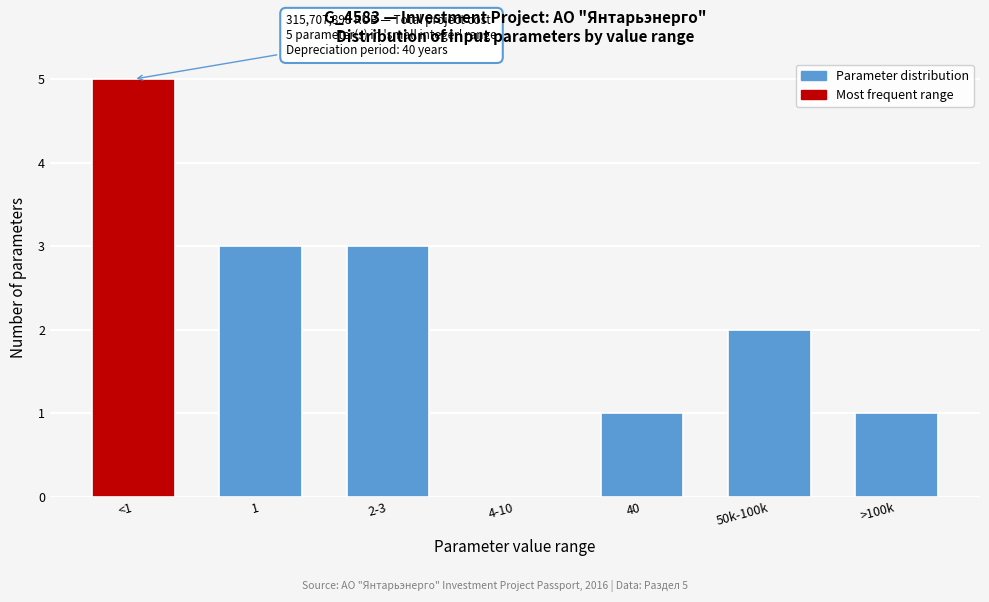

Reading left to right, what are all the values shown in this chart?

<1=5	1=3	2-3=3	4-10=0	40=1	50k-100k=2	>100k=1